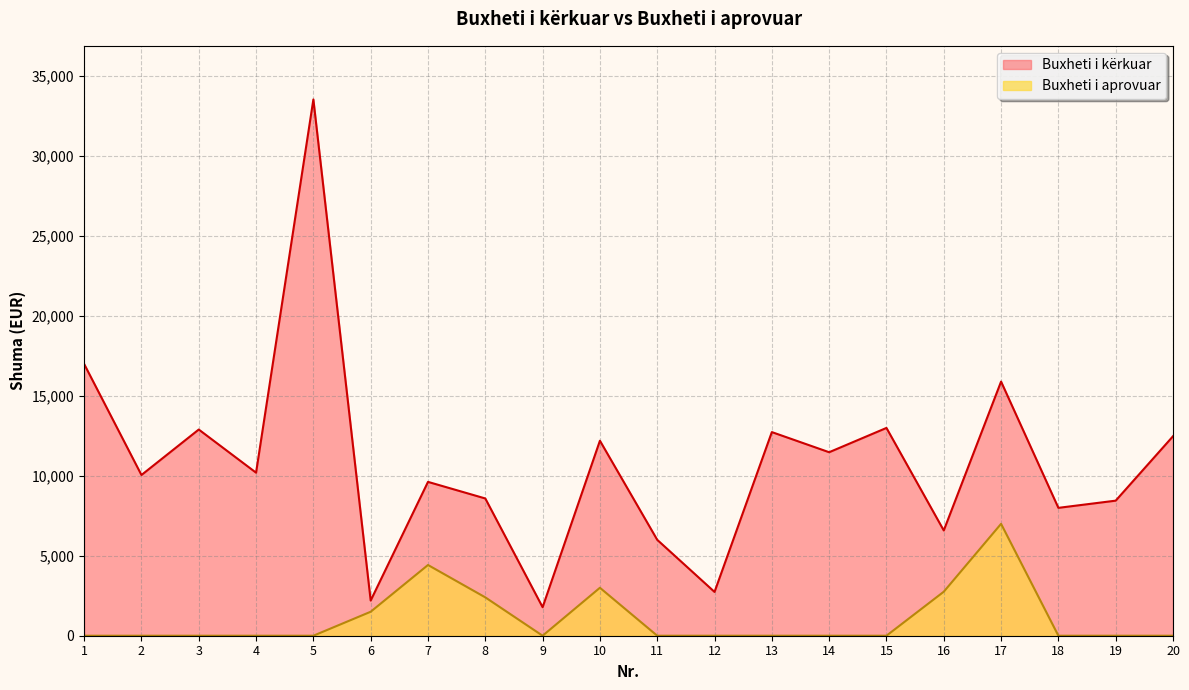

Reading left to right, extract all data points from this chart.

Buxheti i kërkuar: 1=17000.0	2=10055.0	3=12900.0	4=10200.0	5=33550.0	6=2200.0	7=9625.0	8=8587.0	9=1784.0	10=12200.0	11=6000.0	12=2740.0	13=12740.0	14=11480.0	15=13000.0	16=6585.5	17=15900.0	18=8000.0	19=8450.0	20=12480.0
Buxheti i aprovuar: 1=0.0	2=0.0	3=0.0	4=0.0	5=0.0	6=1500.0	7=4425.0	8=2400.0	9=0.0	10=3000.0	11=0.0	12=0.0	13=0.0	14=0.0	15=0.0	16=2753.0	17=7000.0	18=0.0	19=0.0	20=0.0